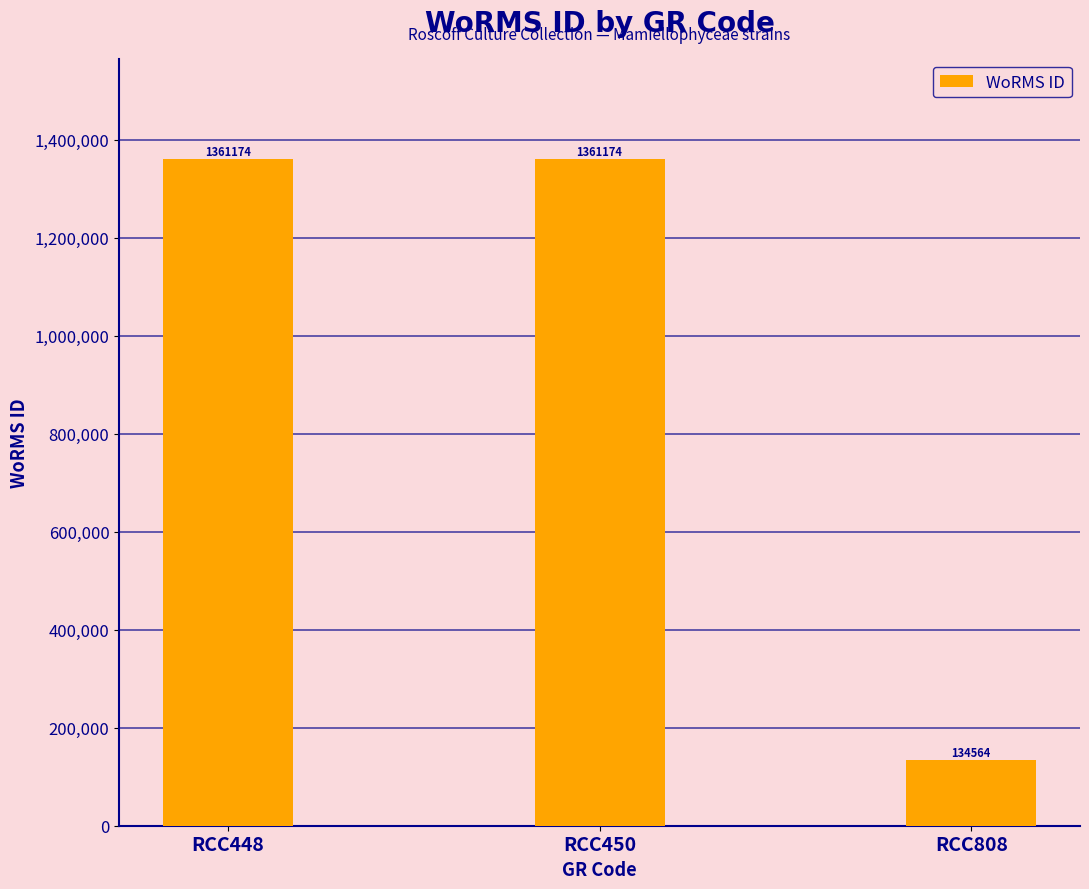

What is the greatest value displayed?

1361174